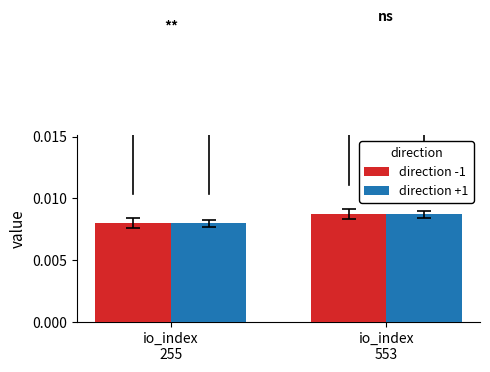

At which category is the sum across all series the highest?

io_index
553